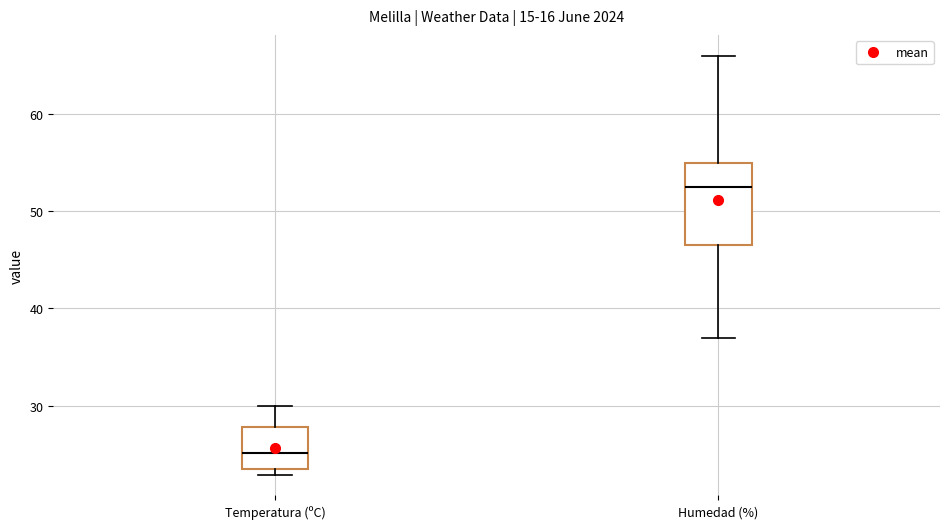

Where does the upper whisker of the box for Temperatura (ºC) end on the y-axis? The values are not printed on the chart, so give them approximately, as read against the axis.

30